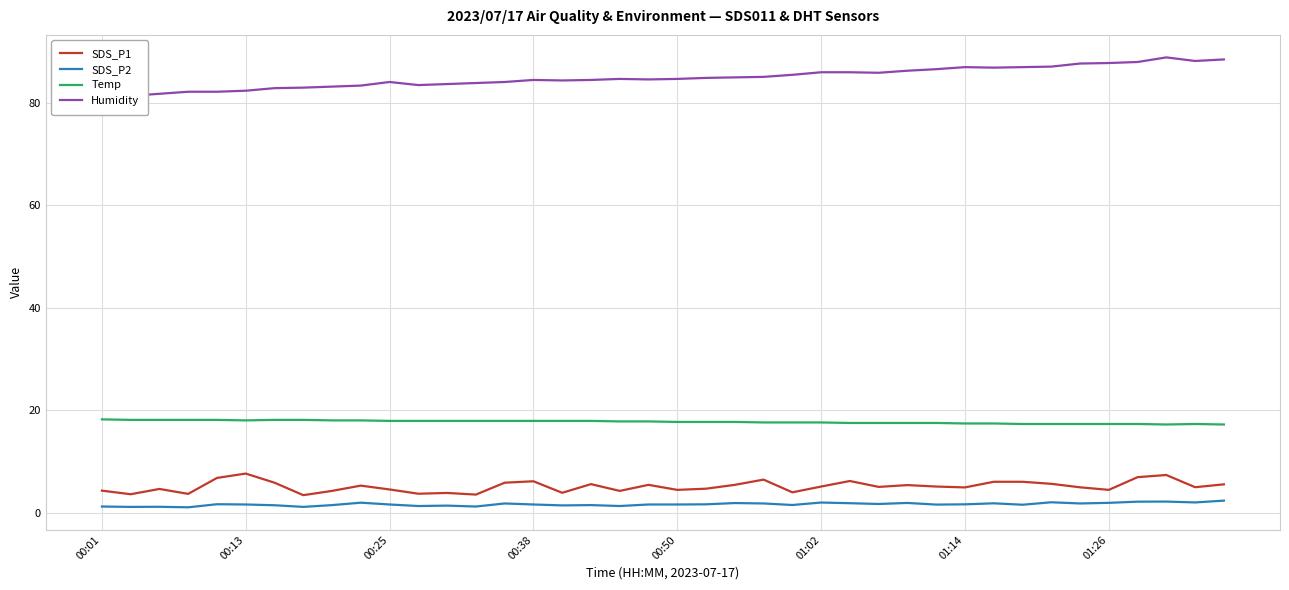

Is it true that Temp equals 17.6 at 01:02?

True